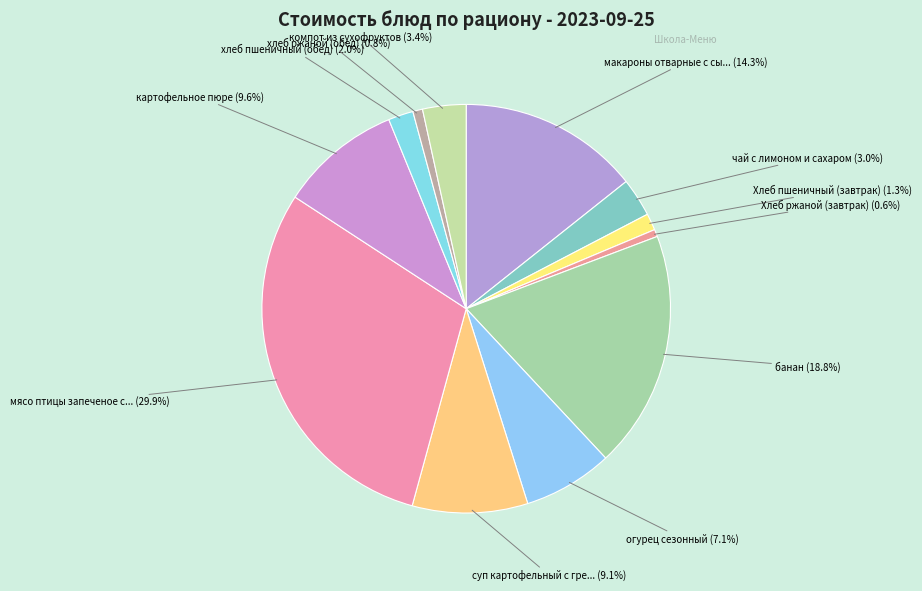

To the nearest percent, what is the difference between the largest and smallest slice percentages?

29%